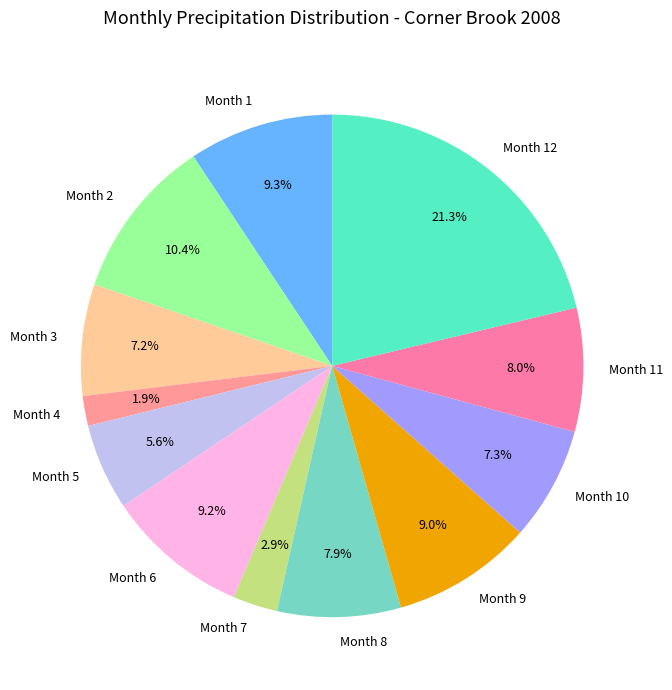

Combined, do Month 4 and Month 12 account for over 50%?

No